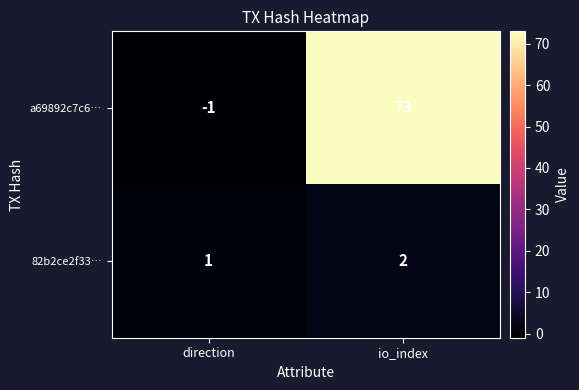

What is the difference between the a69892c7c6… values at direction and io_index?

74